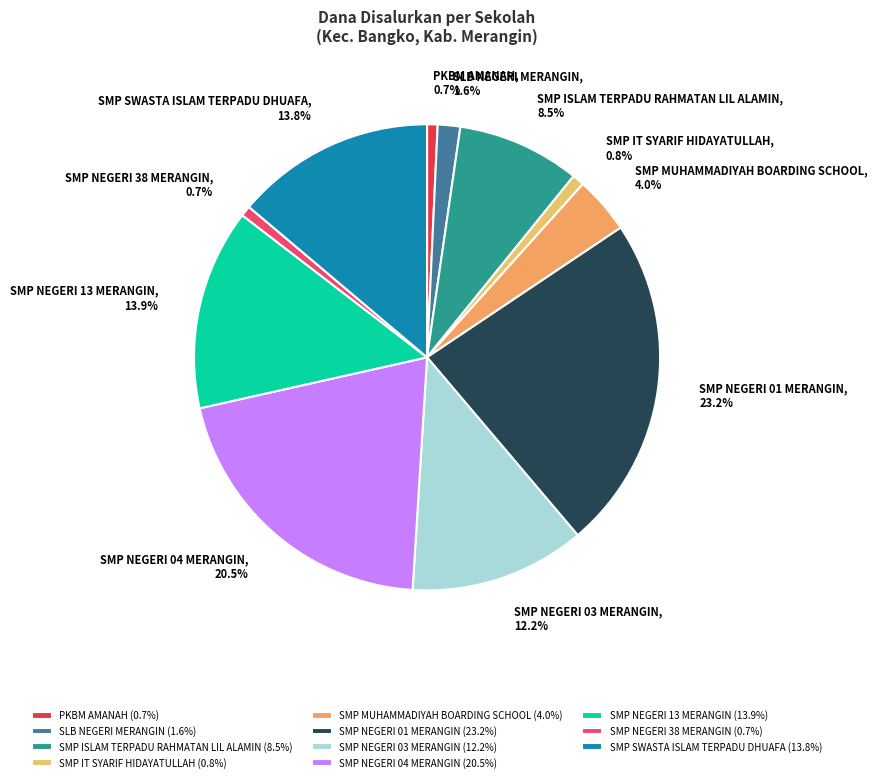

Does any single category account for the majority?

No